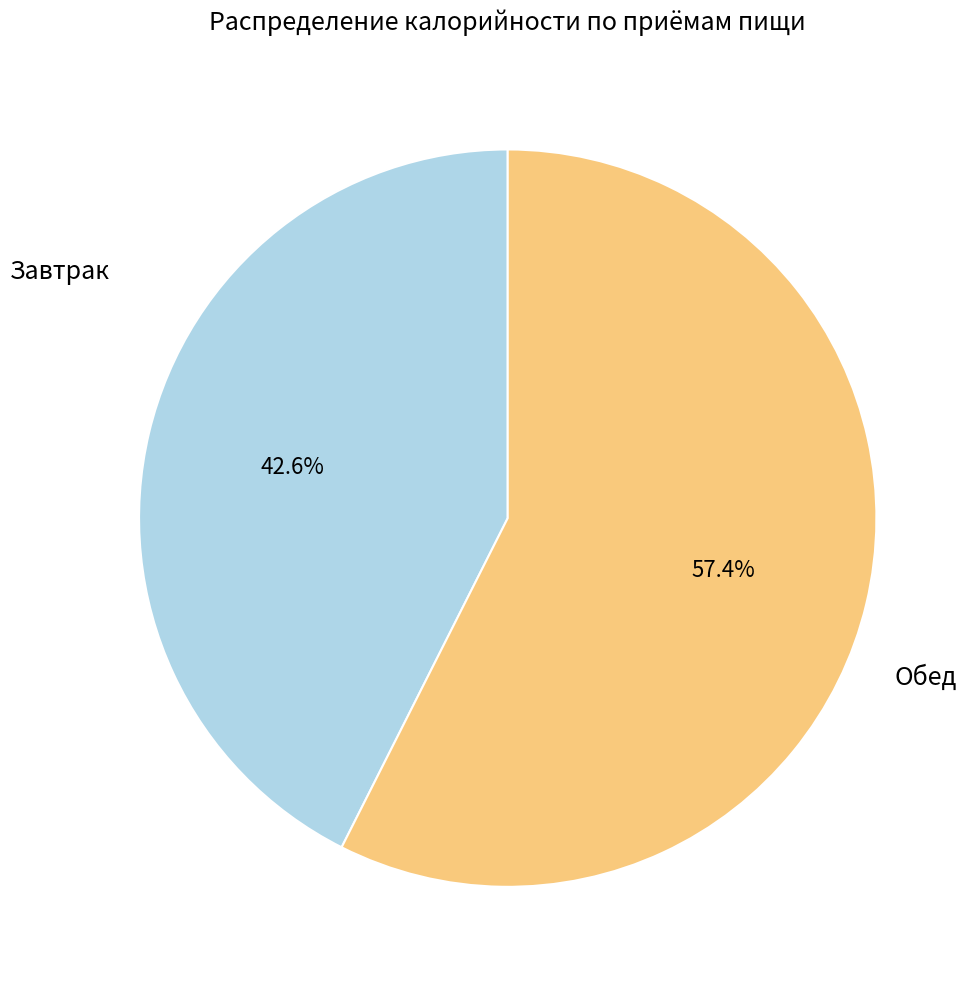

Is there a majority slice in this chart?

Yes